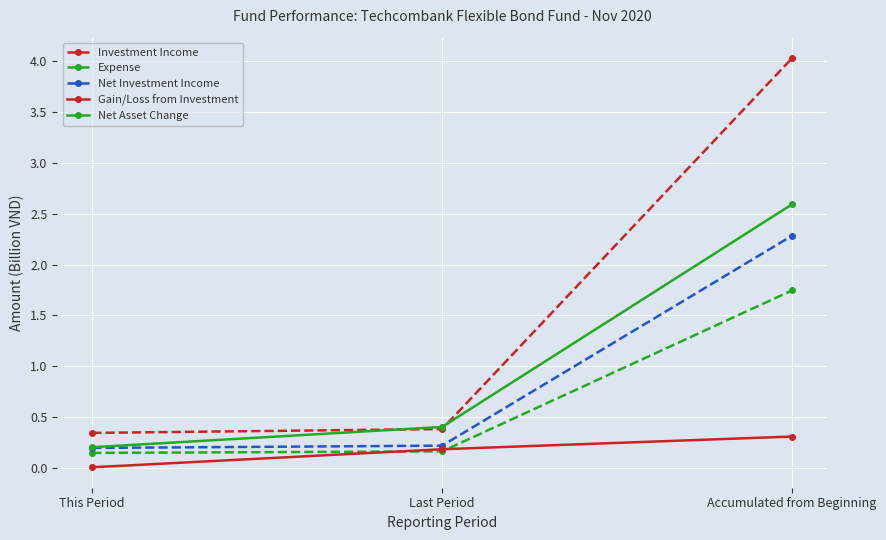

List the series in order of their peak value, lowest first.

Gain/Loss from Investment, Expense, Net Investment Income, Net Asset Change, Investment Income